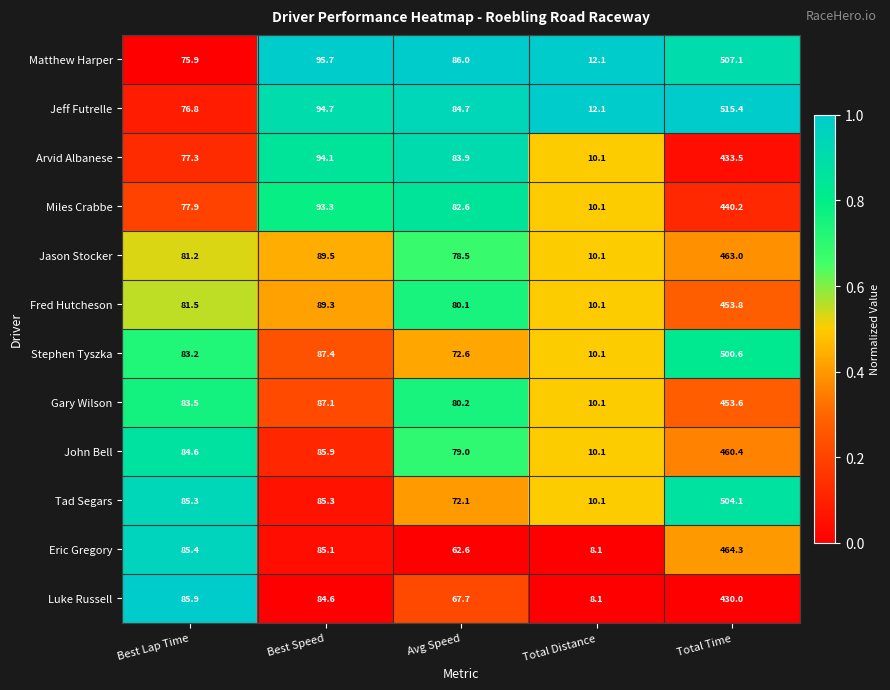

What is the difference between the maximum and second lowest values in the Matthew Harper series?

431.2